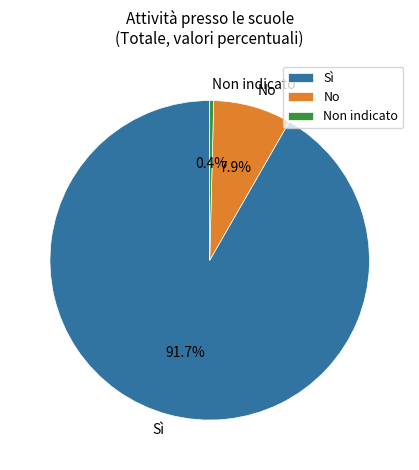

Rank the categories by value from highest to lowest.

Sì, No, Non indicato